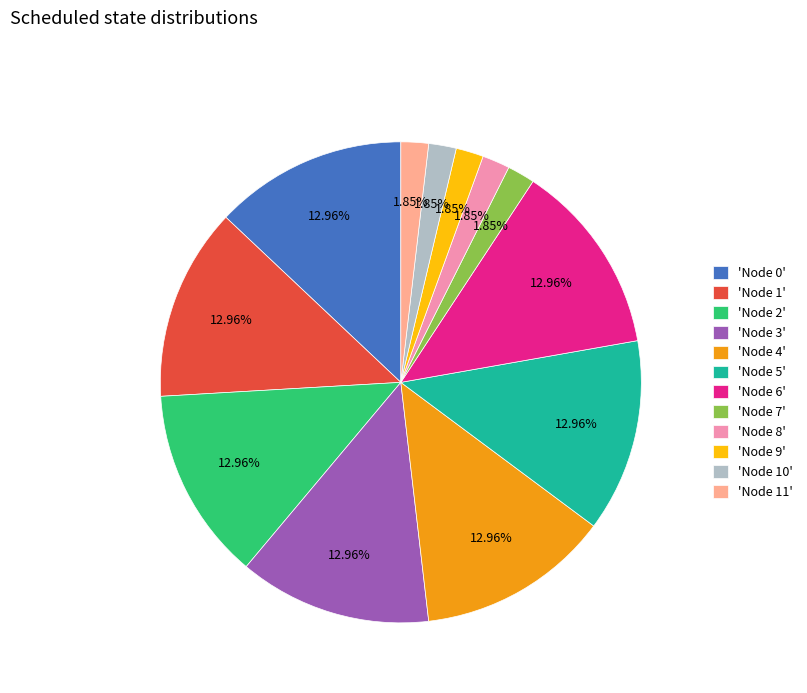

Is the sum of 'Node 10' and 'Node 5' greater than half?

No